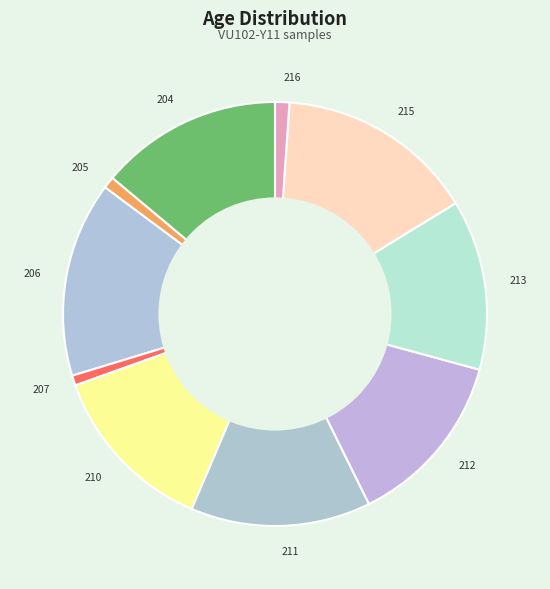

How many segments does this pie chart have?

10